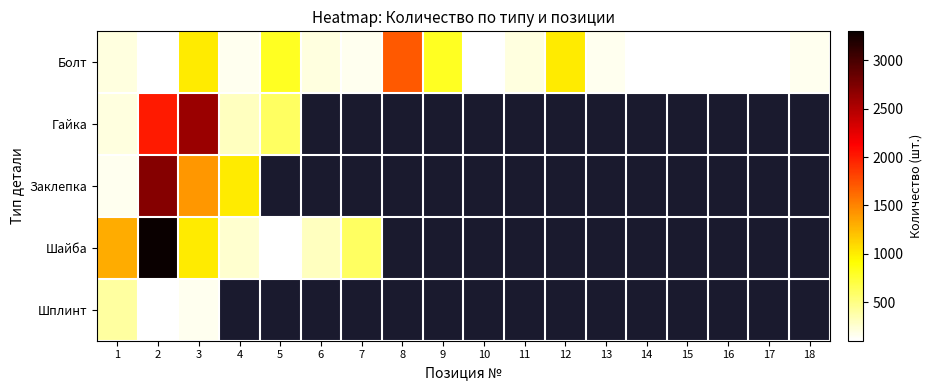

At which category does the chart reach its peak across all series?

2